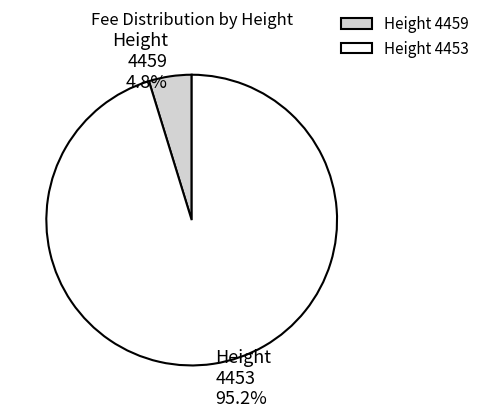

Which slice is the largest?

Height 4453